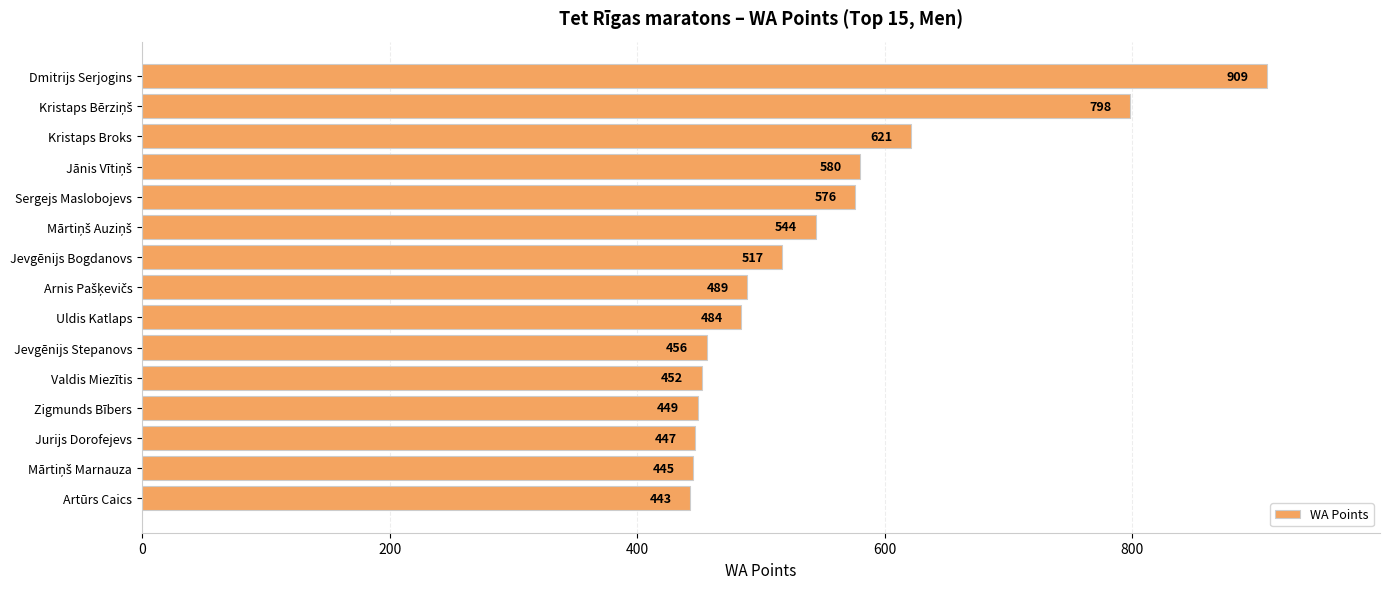

What is the sum of all values?

8210